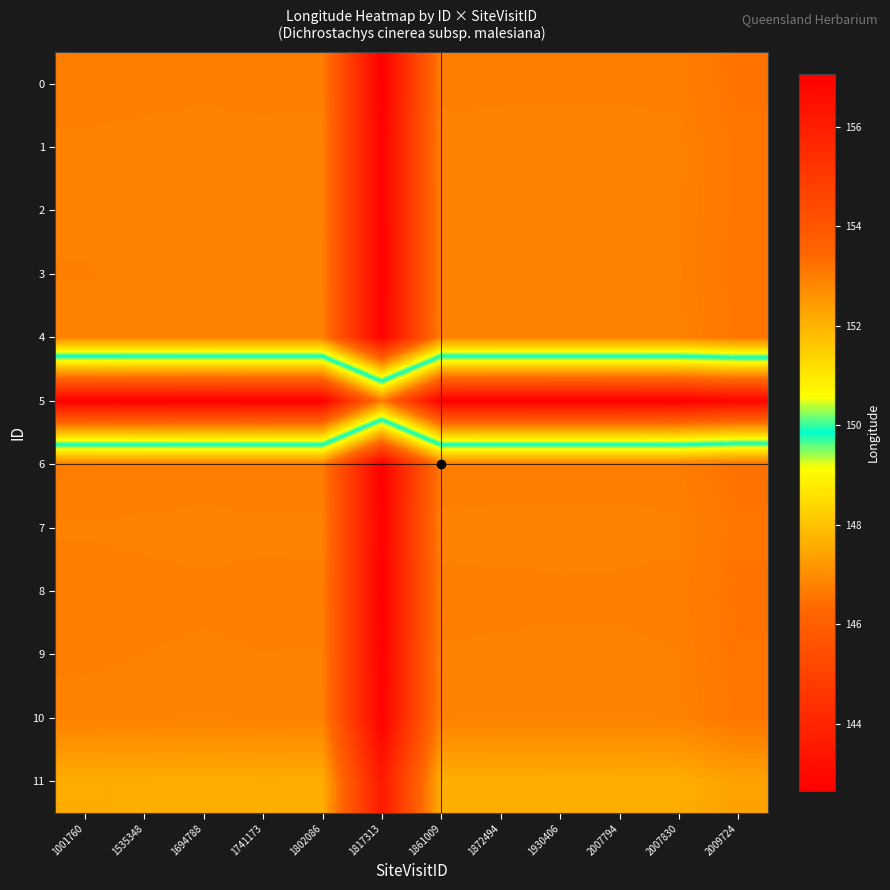

Count the number of data series in this chart.

12